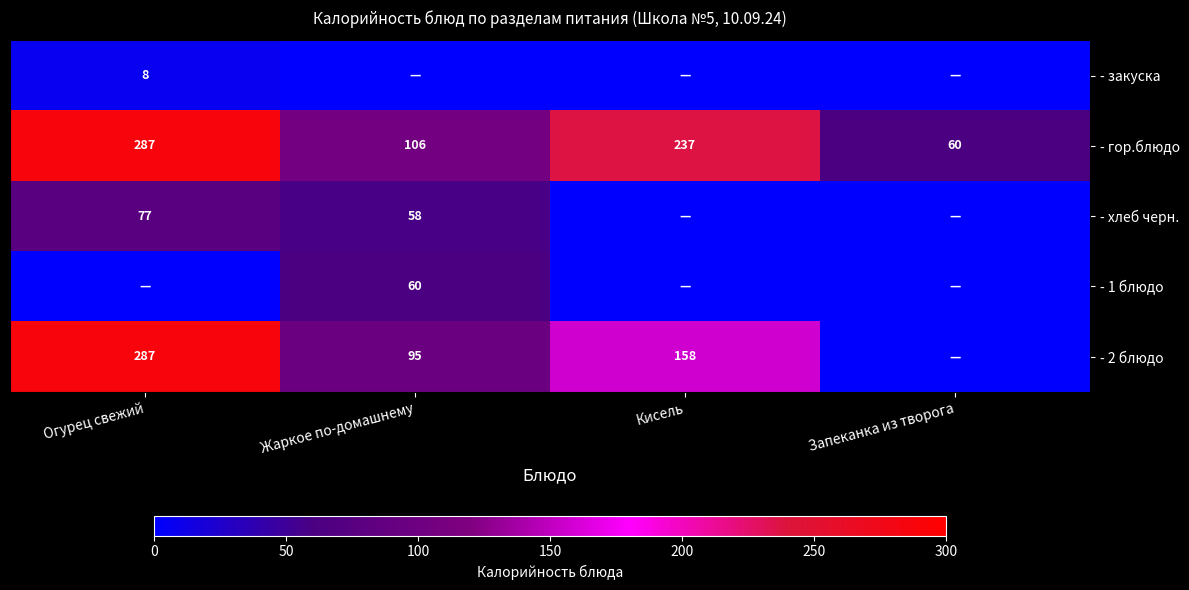

The value of - хлеб черн. at Огурец свежий is 136. True or false?

False